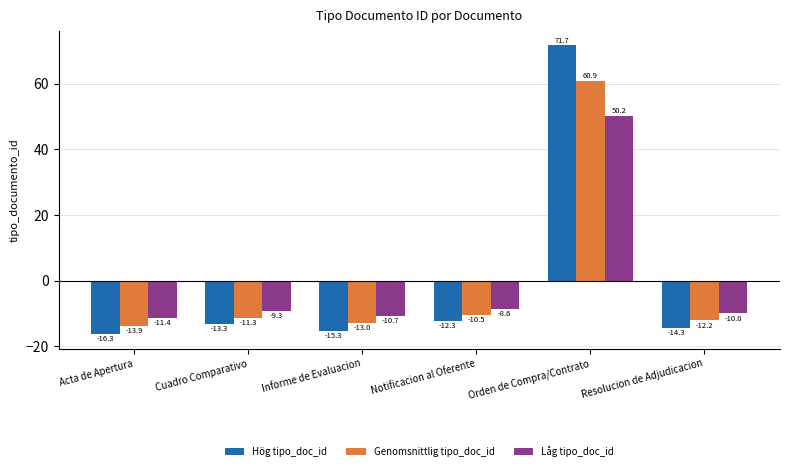

Reading right to left, what are all the values shown in this chart?

Hög tipo_doc_id: -14.3	71.7	-12.3	-15.3	-13.3	-16.3
Genomsnittlig tipo_doc_id: -12.2	60.9	-10.5	-13.0	-11.3	-13.9
Låg tipo_doc_id: -10.0	50.2	-8.6	-10.7	-9.3	-11.4